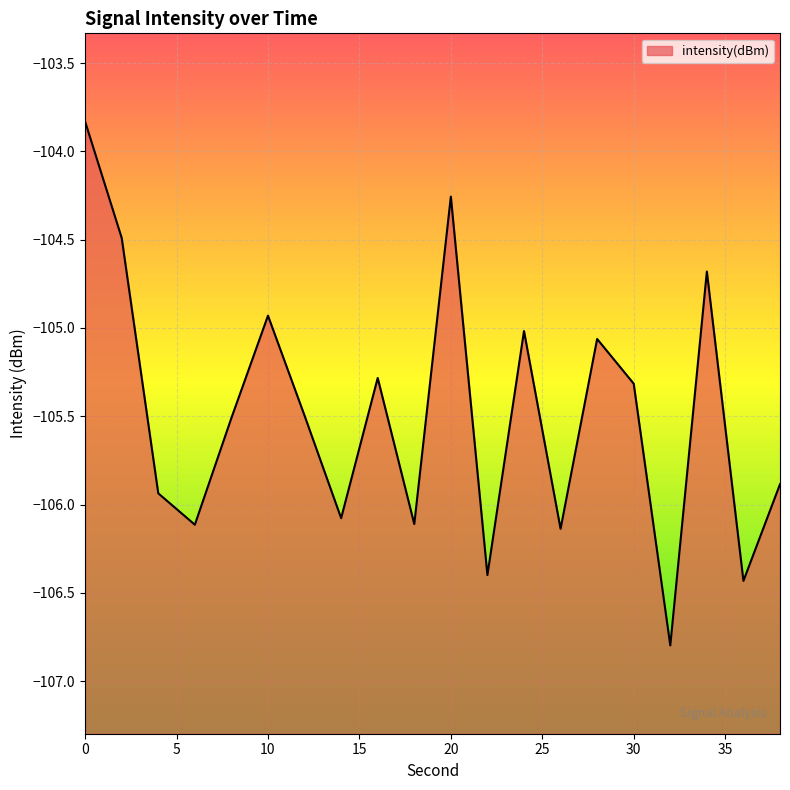

What is the value of the 7th point from the left?

-105.5